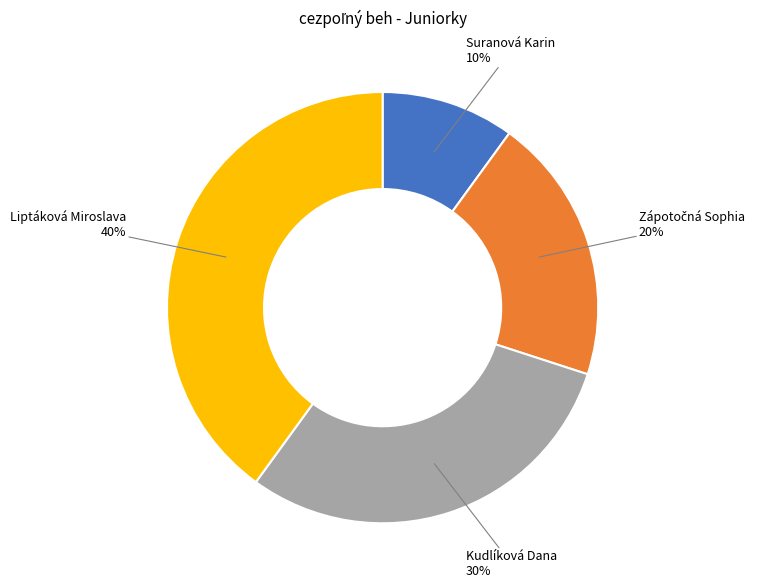

How many slices are in this pie chart?

4